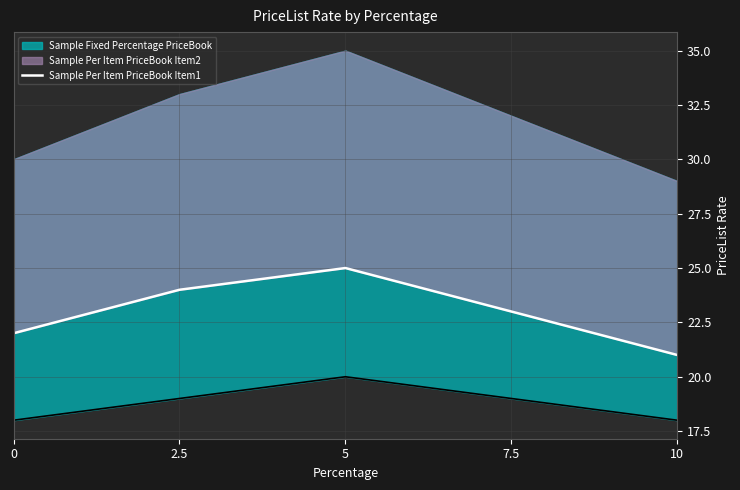

Between 5 and 10, which is larger?

5